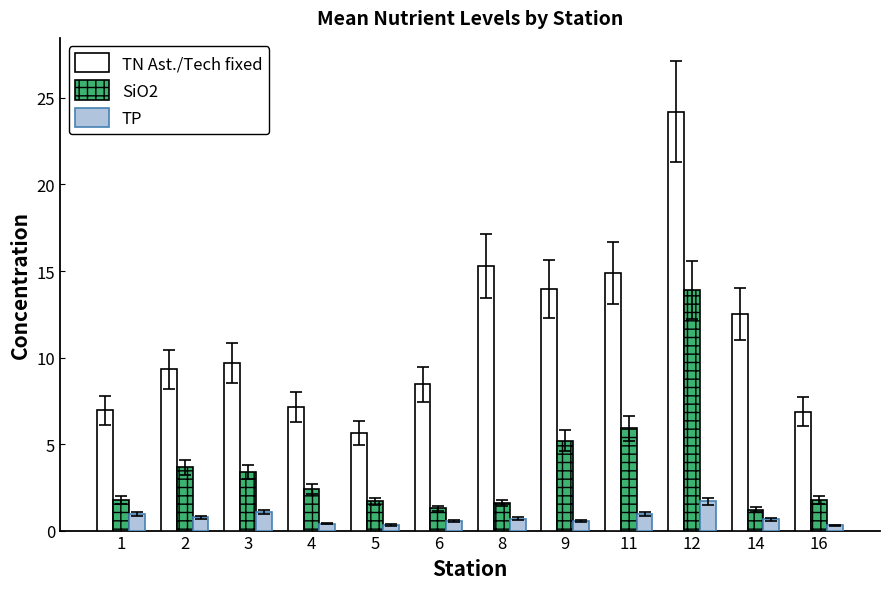

The value of TP at 5 is 0.3. True or false?

True